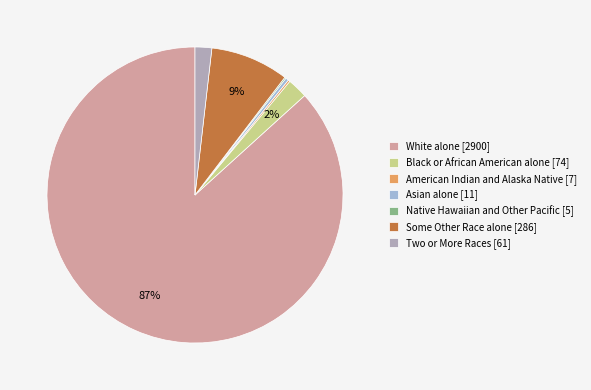

What percentage is NOT represented by Black or African American alone?

97.8%